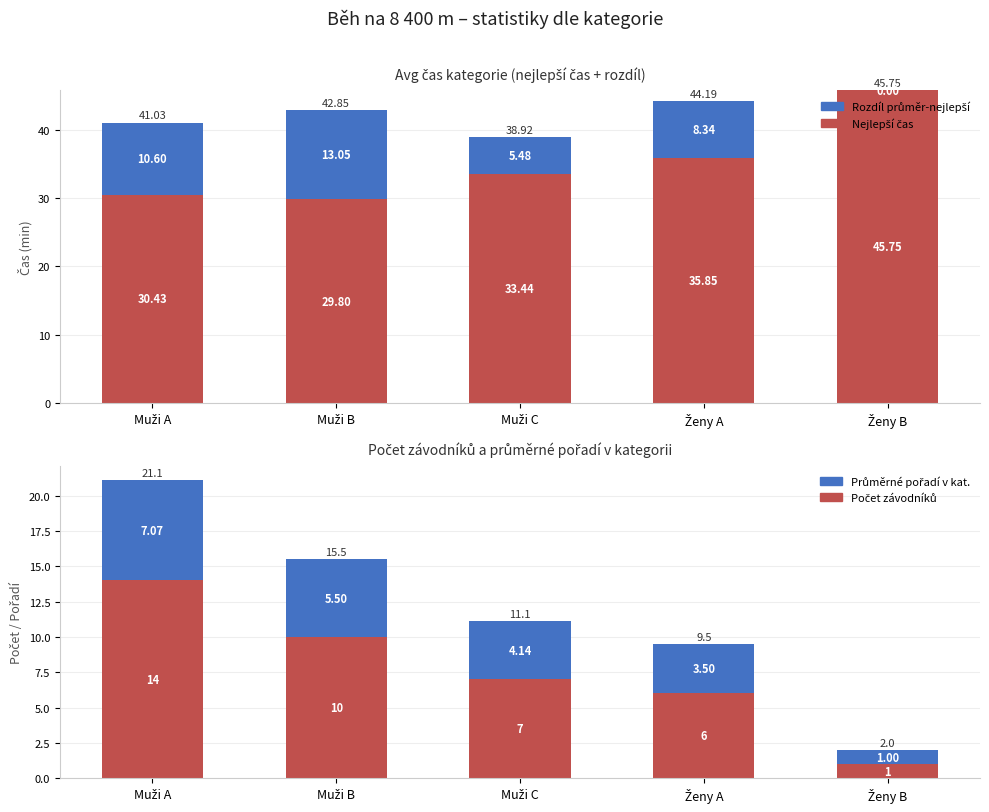

What is the sum of all Rozdíl průměr-nejlepší (min) values?

37.5